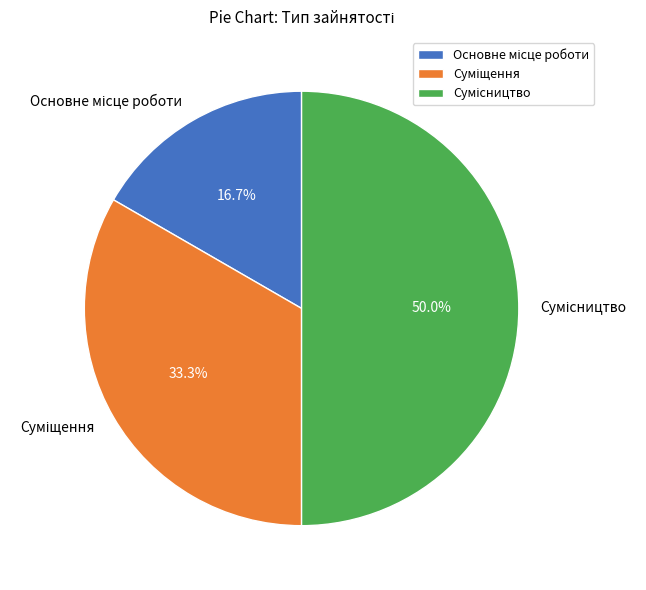

To the nearest percent, what is the difference between the largest and smallest slice percentages?

33%